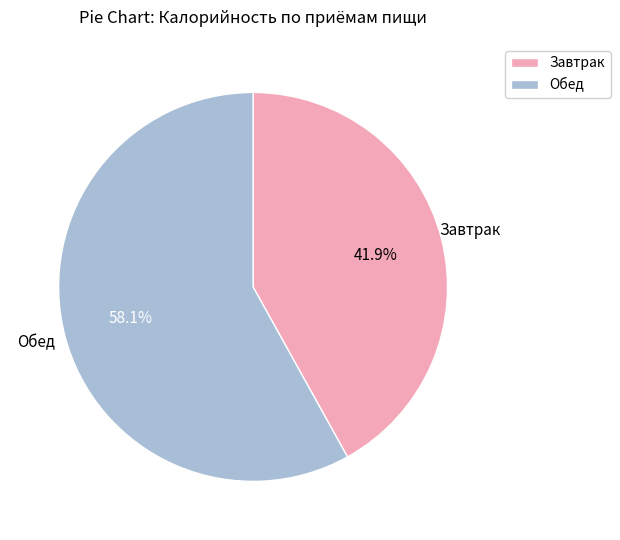

To the nearest percent, what is the average slice percentage?

50%